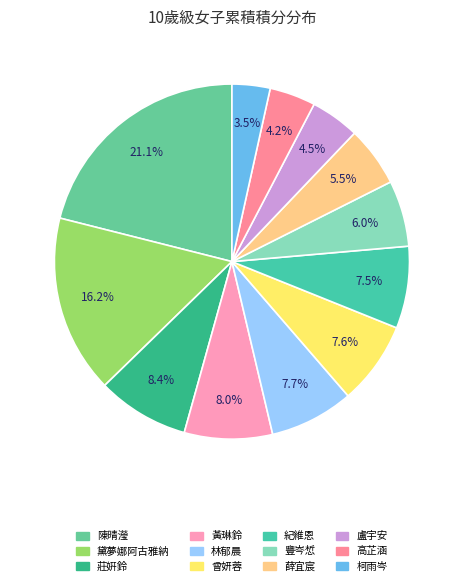

How many segments does this pie chart have?

12